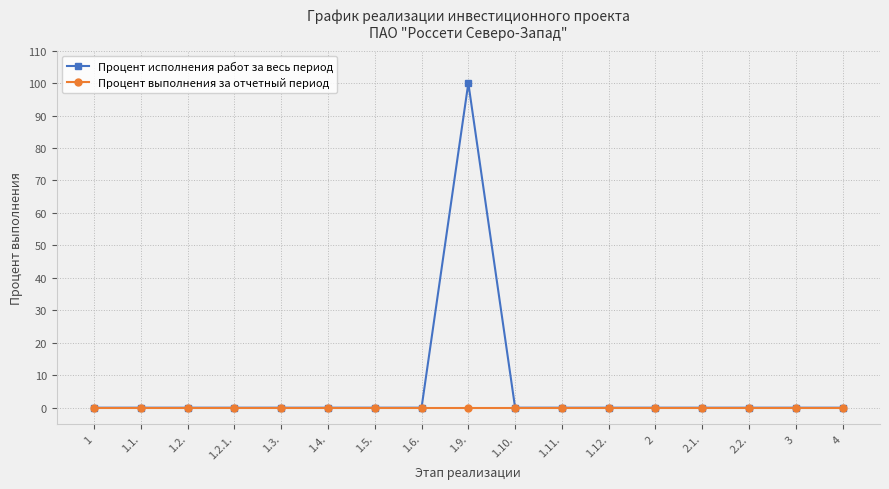

Which series has the largest total across all categories?

Процент исполнения работ за весь период